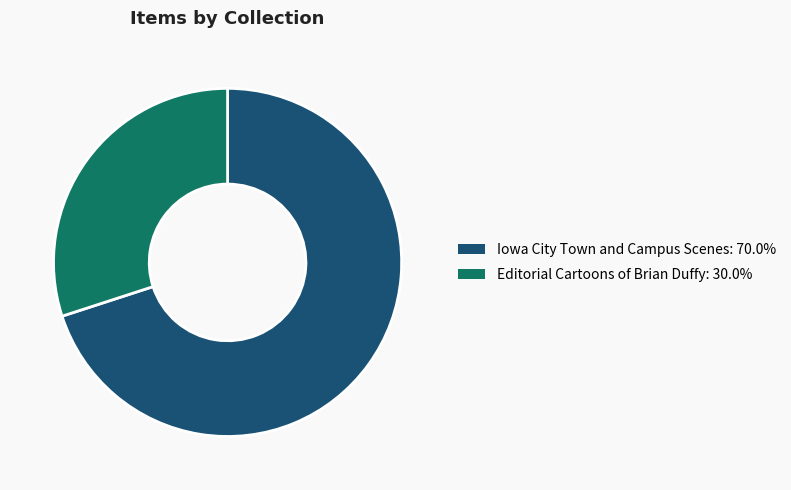

Is there a majority slice in this chart?

Yes